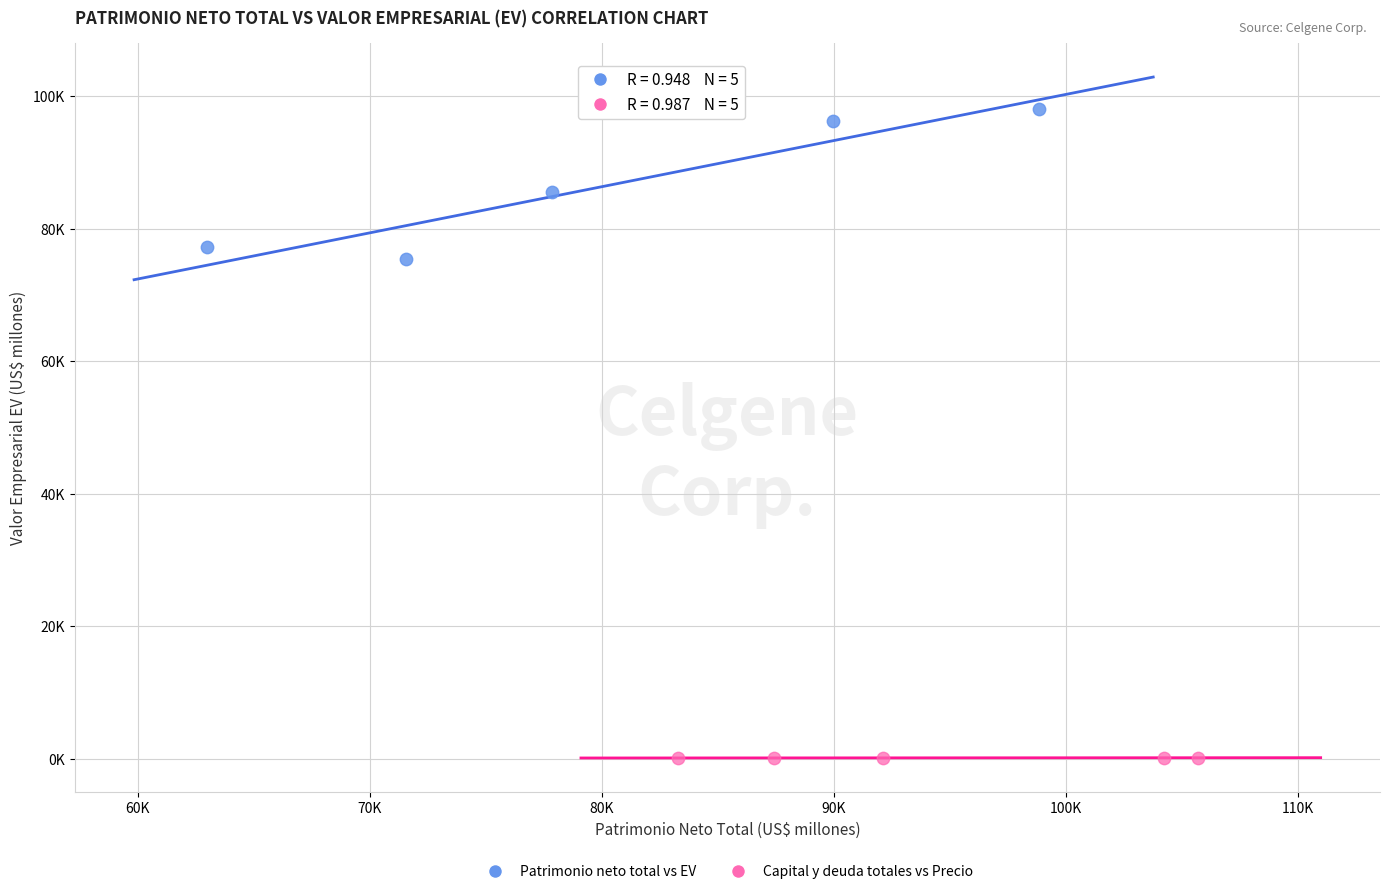

Which series reaches the minimum Y coordinate?

Capital y deuda totales vs Precio